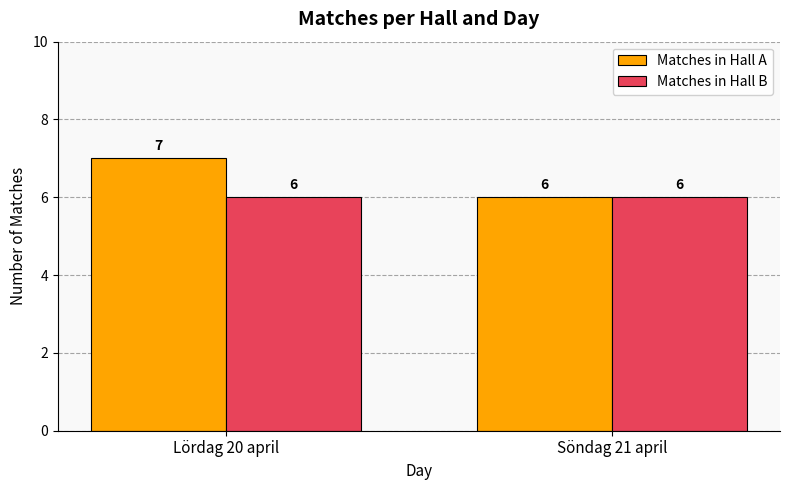

Read the Matches in Hall B value at Lördag 20 april.

6